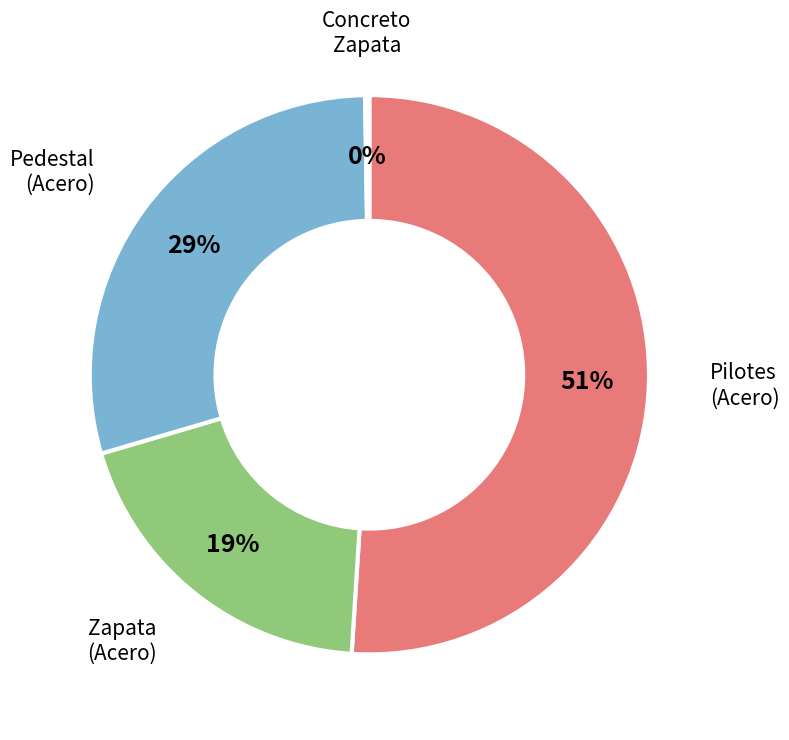

What is the largest slice in the pie chart?

Pilotes (Acero)